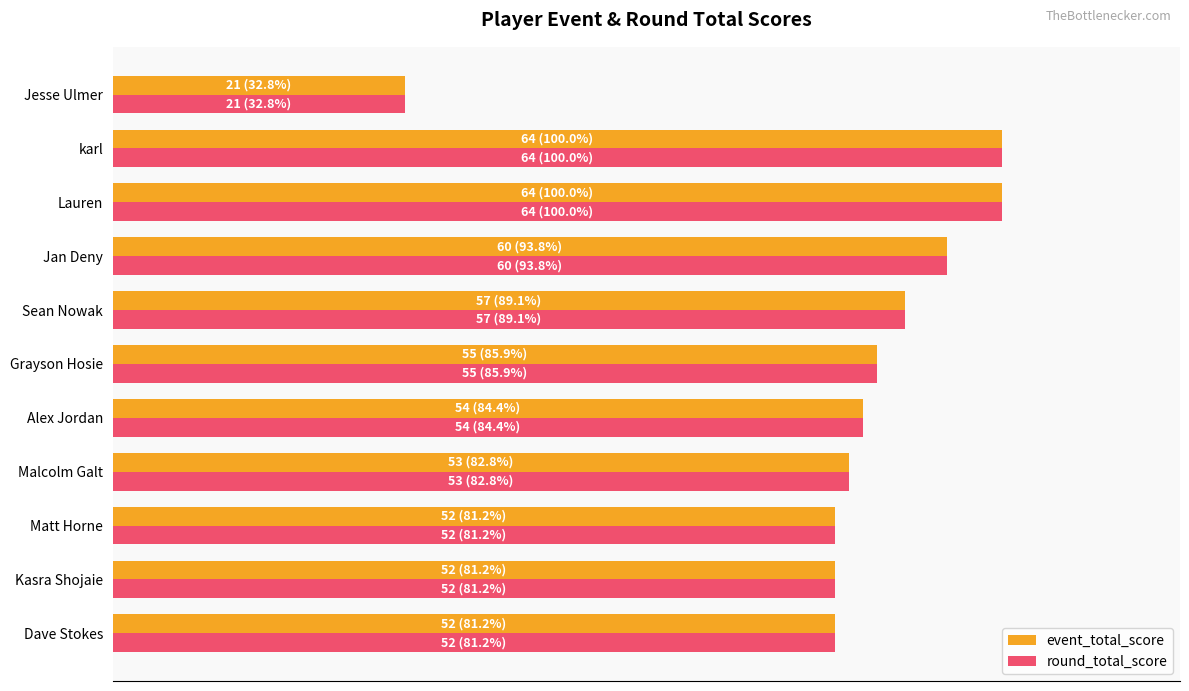

What are all the series names shown in the legend?

event_total_score, round_total_score